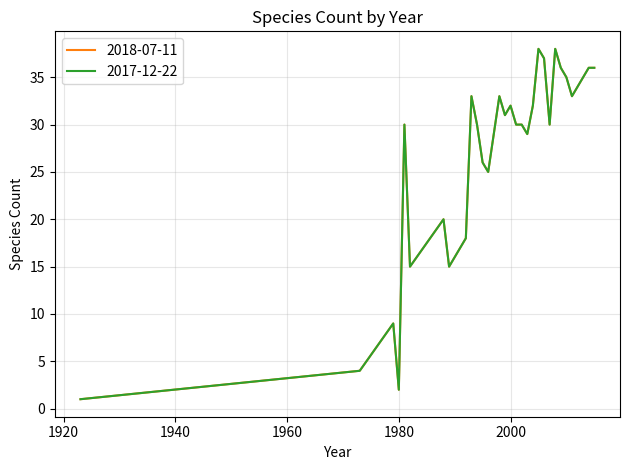

At which category does 2018-07-11 reach its first local peak?

1979